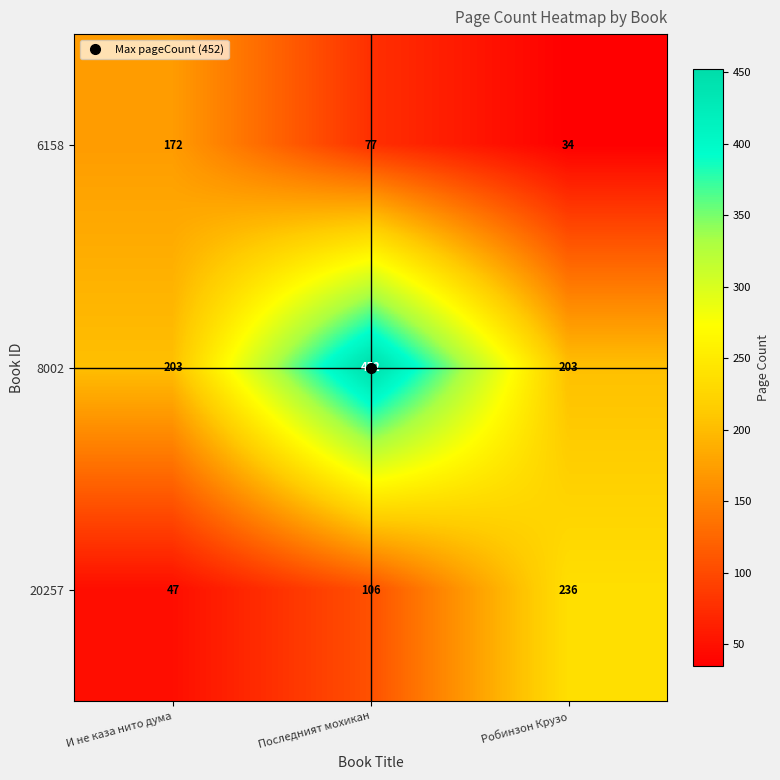

What is the difference between the maximum and second lowest values in the 20257 series?

130